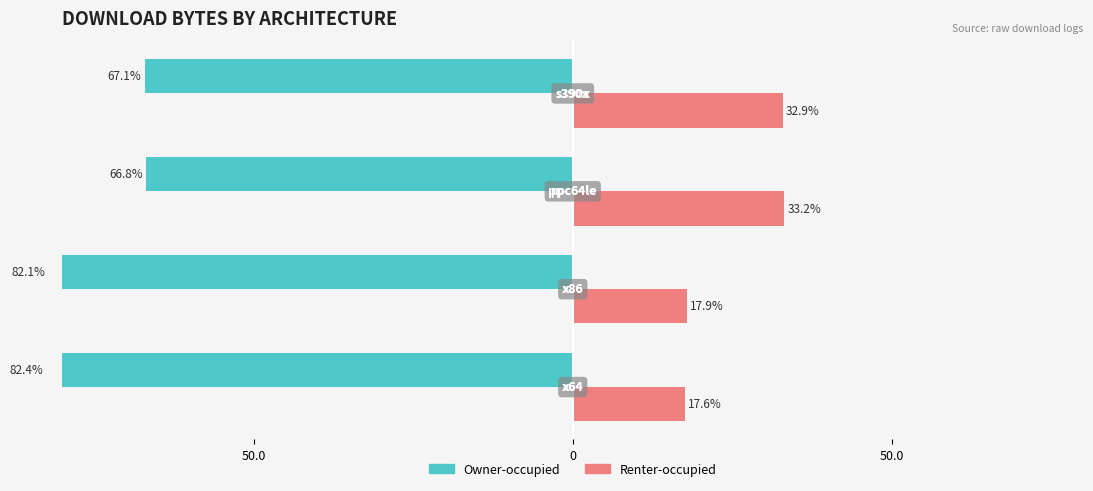

How many values in the Renter-occupied series are below 32?

2